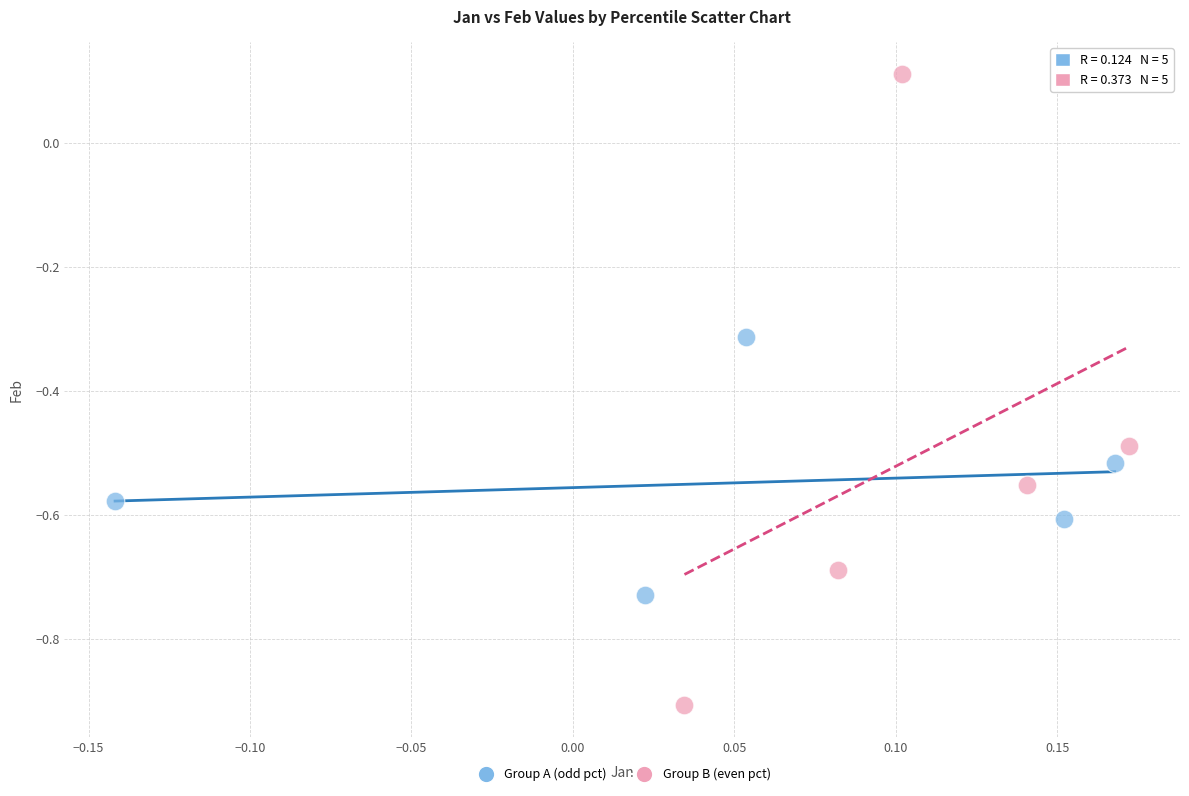

Which series reaches the maximum Y coordinate?

Group B (even pct)